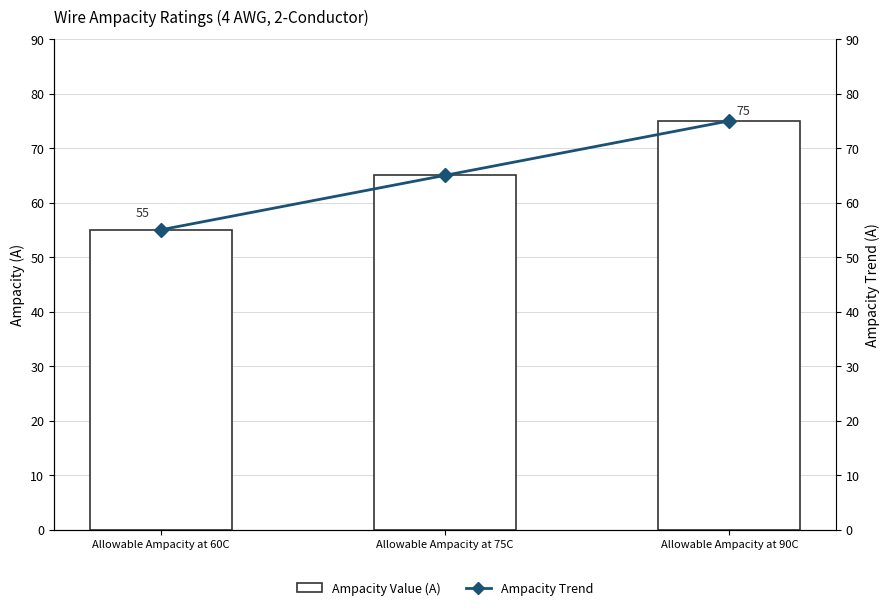

What is the average value of the Ampacity Trend series?

65